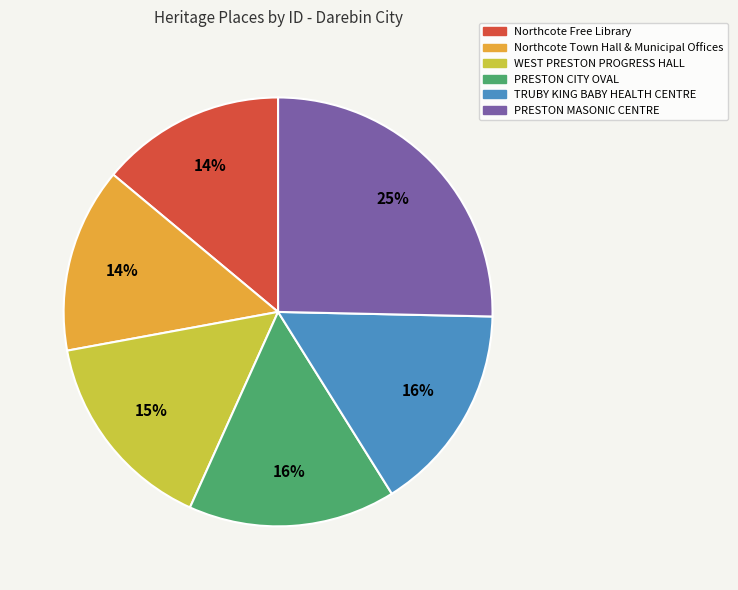

Does Northcote Free Library account for over 50% of the chart?

No